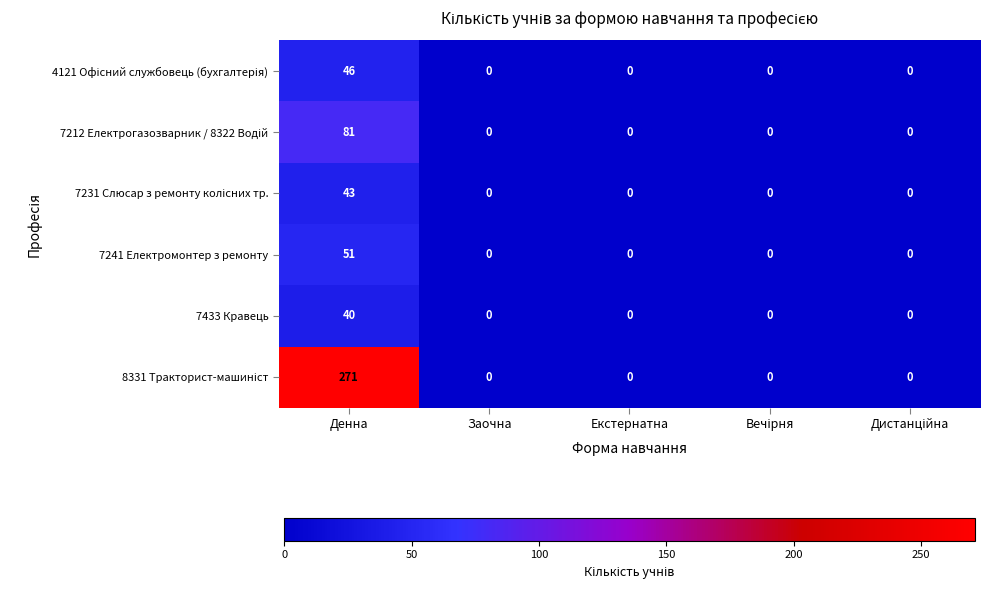

At which category is the sum across all series the highest?

Денна